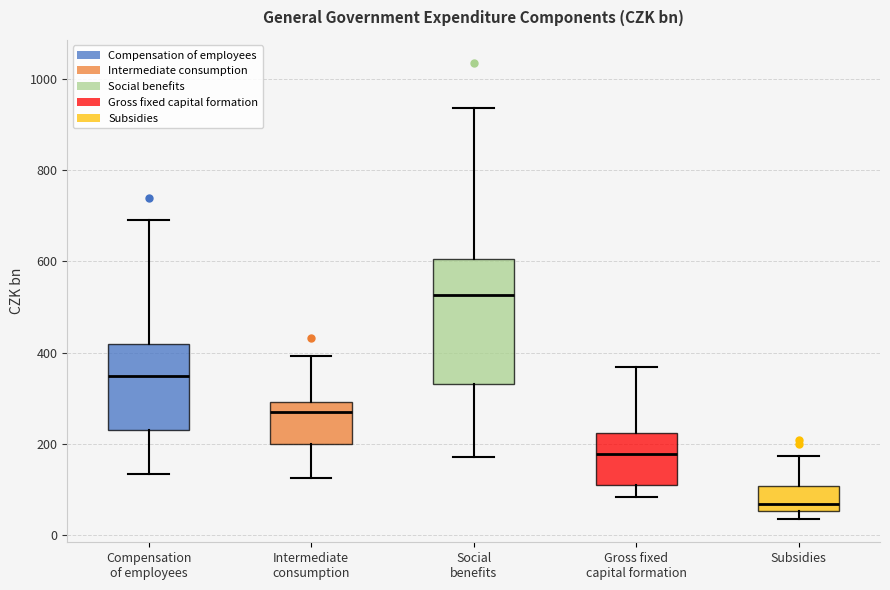

Which box has the highest median line?

Social benefits